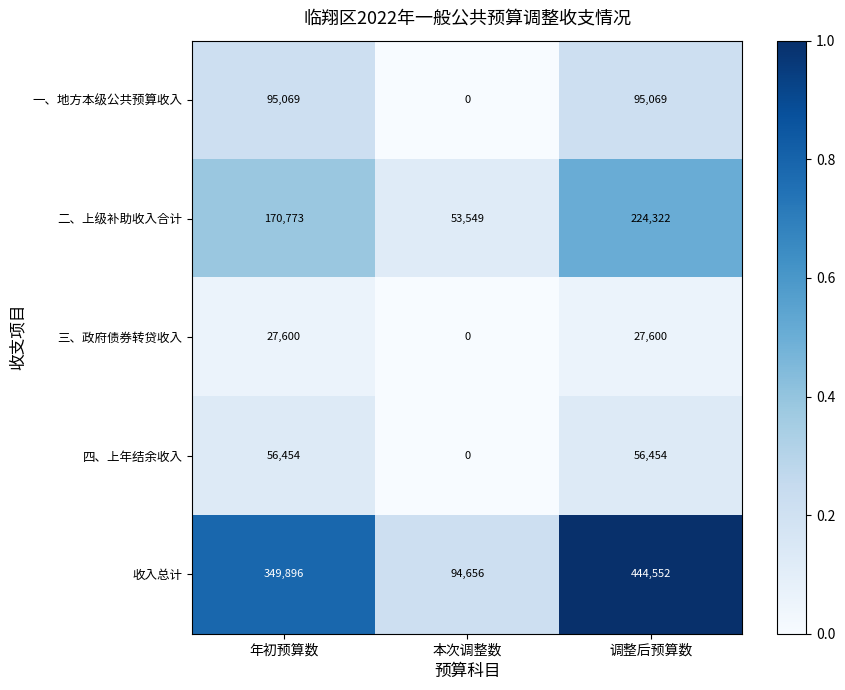

Count the number of categories in the chart.

3